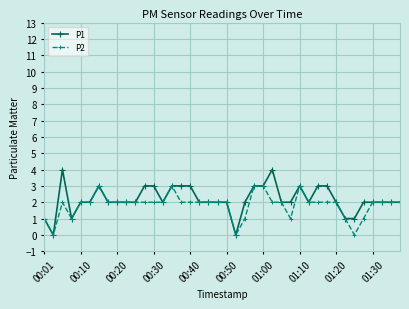

True or false: P2 has more than 1 interior local peaks.

True